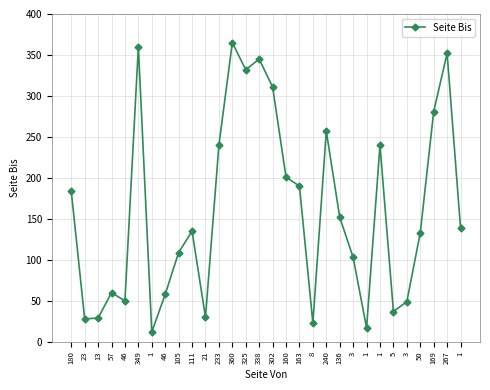

What is the maximum value shown in the chart?

365